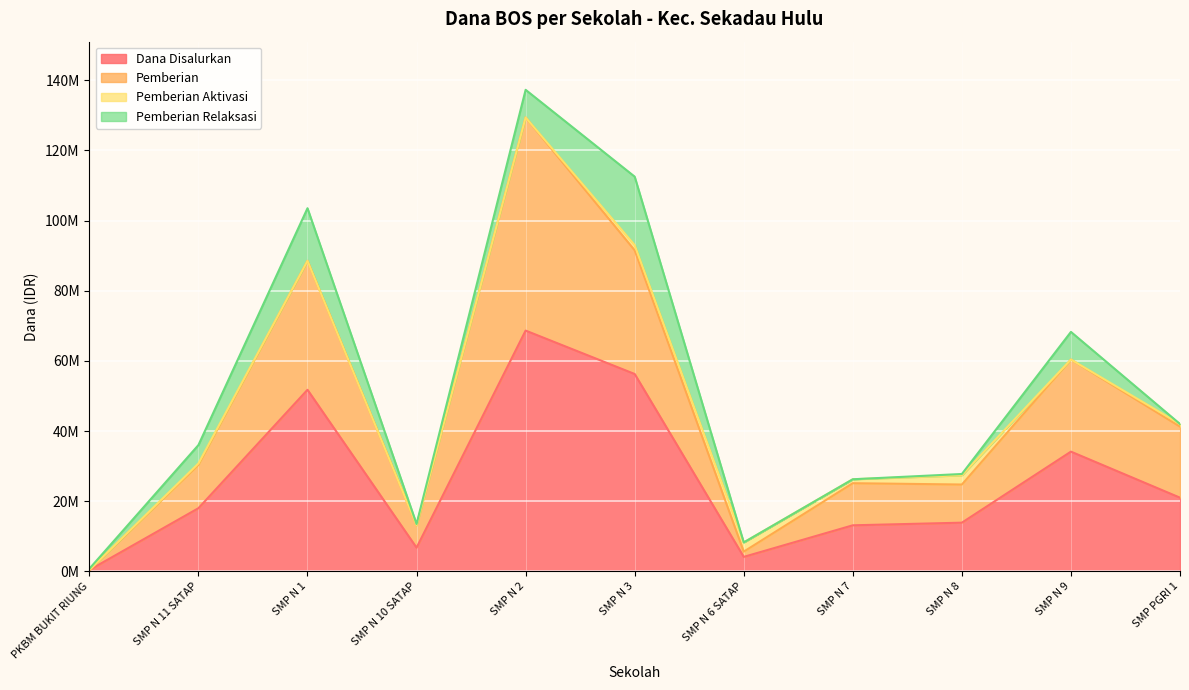

Which category has the lowest value across all series?

PKBM BUKIT RIUNG